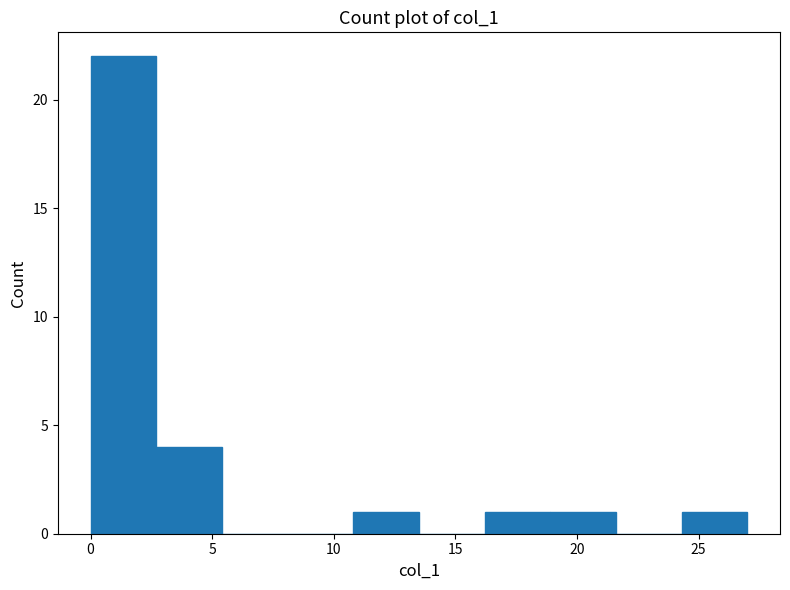

Reading left to right, transcribe this chart: for each bar, give the range it covers on the x-axis and its height. Neither the bar edges nor the heights are printed on the chart, so give them approximately, as read against the axes.

0.0 to 2.7: 22
2.7 to 5.4: 4
5.4 to 8.1: 0
8.1 to 10.8: 0
10.8 to 13.5: 1
13.5 to 16.2: 0
16.2 to 18.9: 1
18.9 to 21.6: 1
21.6 to 24.3: 0
24.3 to 27.0: 1